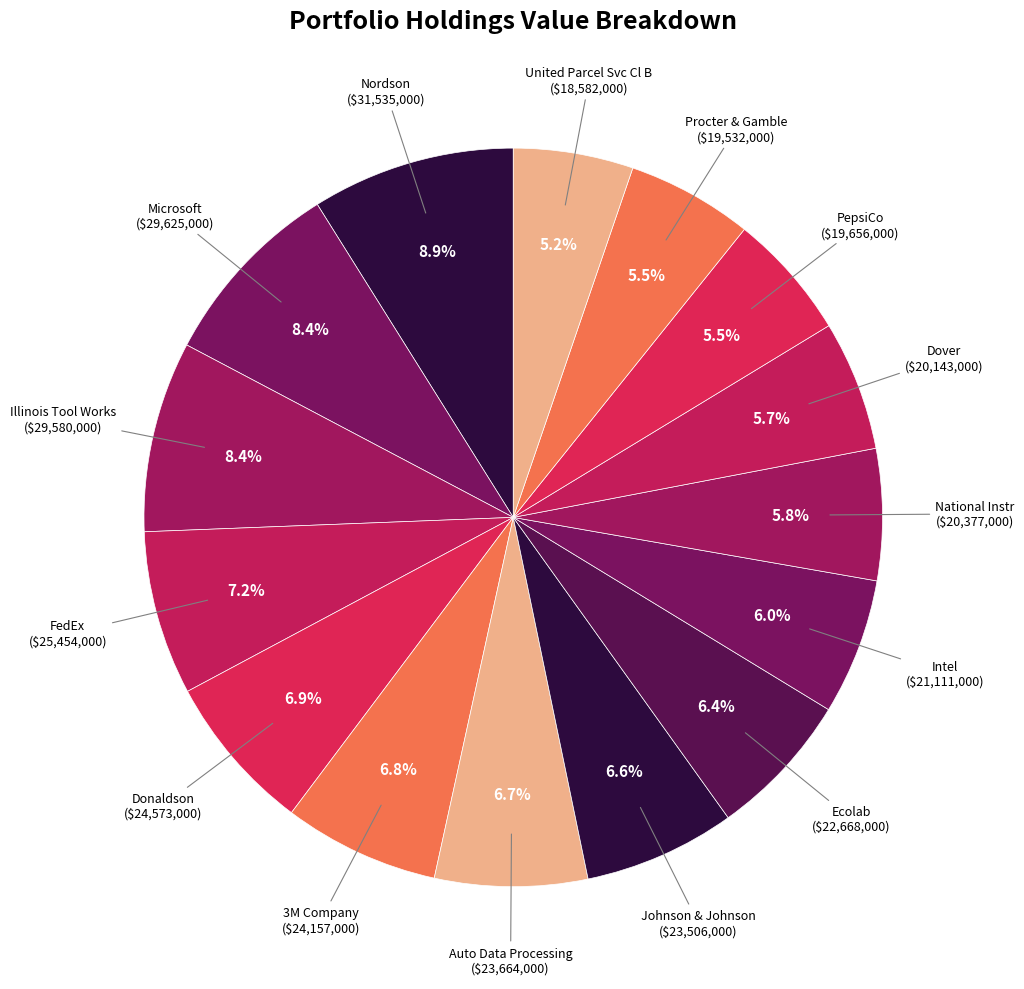

To the nearest percent, what is the average slice percentage?

7%